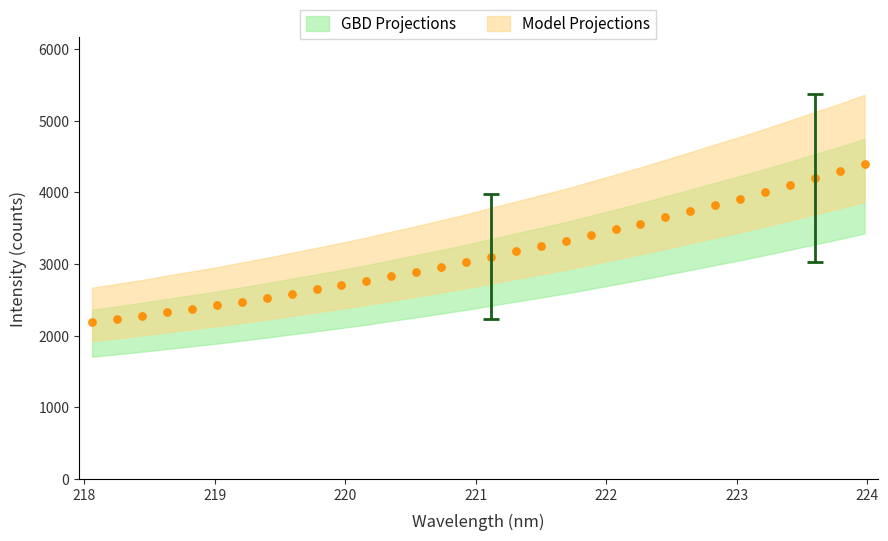

What is the range of X values (max minus min)?

5.9